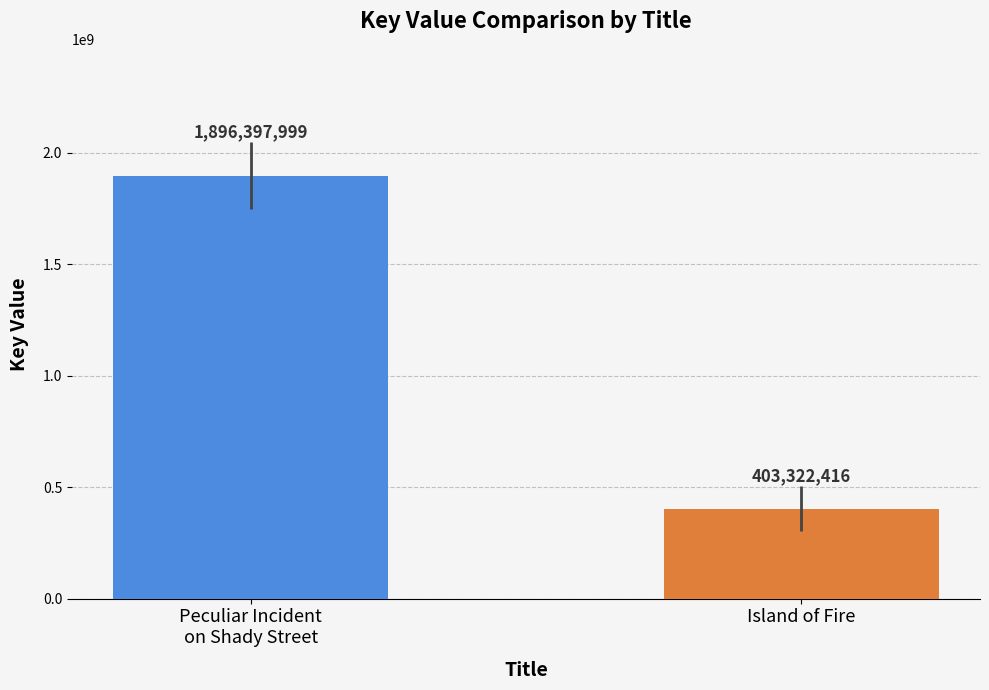

Rank the categories by value from lowest to highest.

Island of Fire, Peculiar Incident
on Shady Street